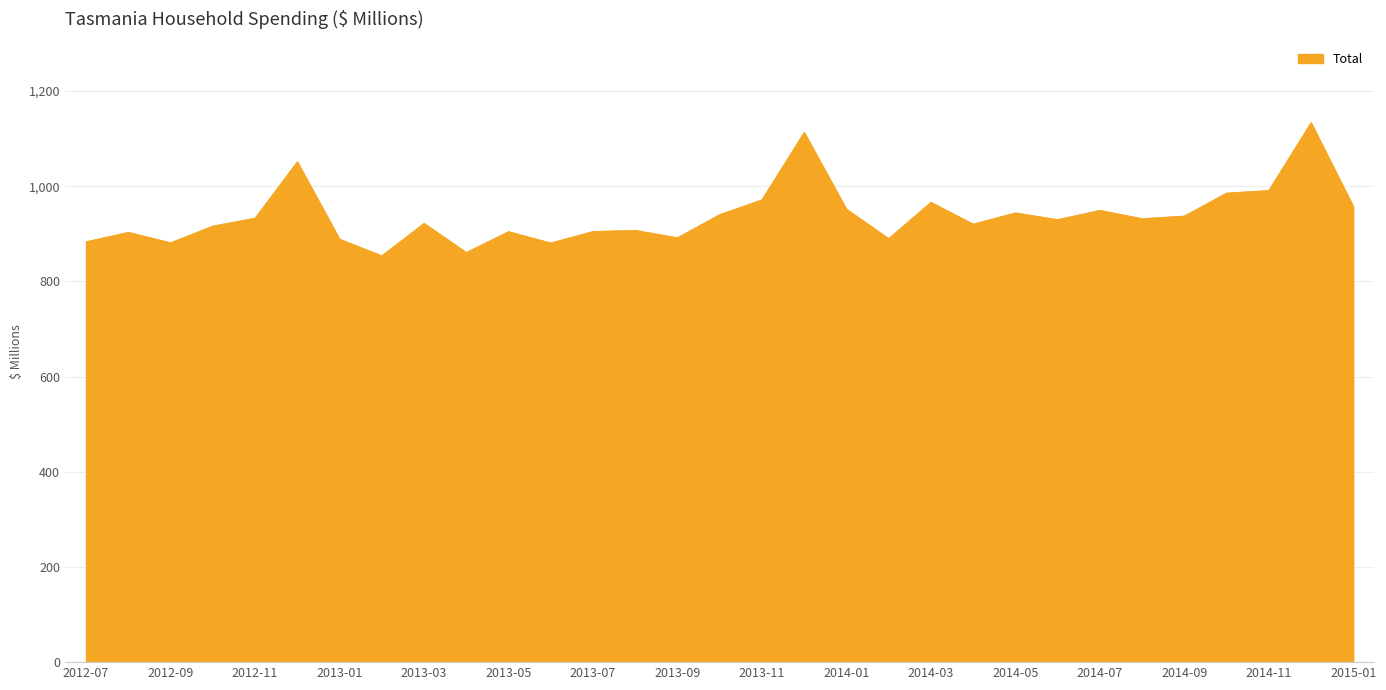

What is the greatest value displayed?

1133.8